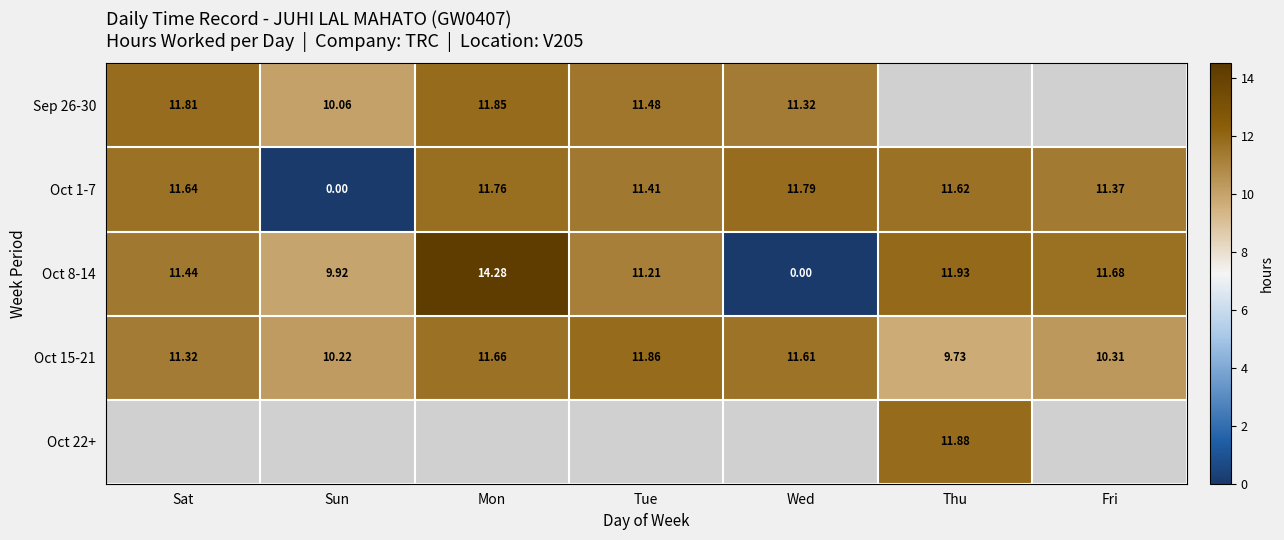

How many distinct data groups are displayed?

5